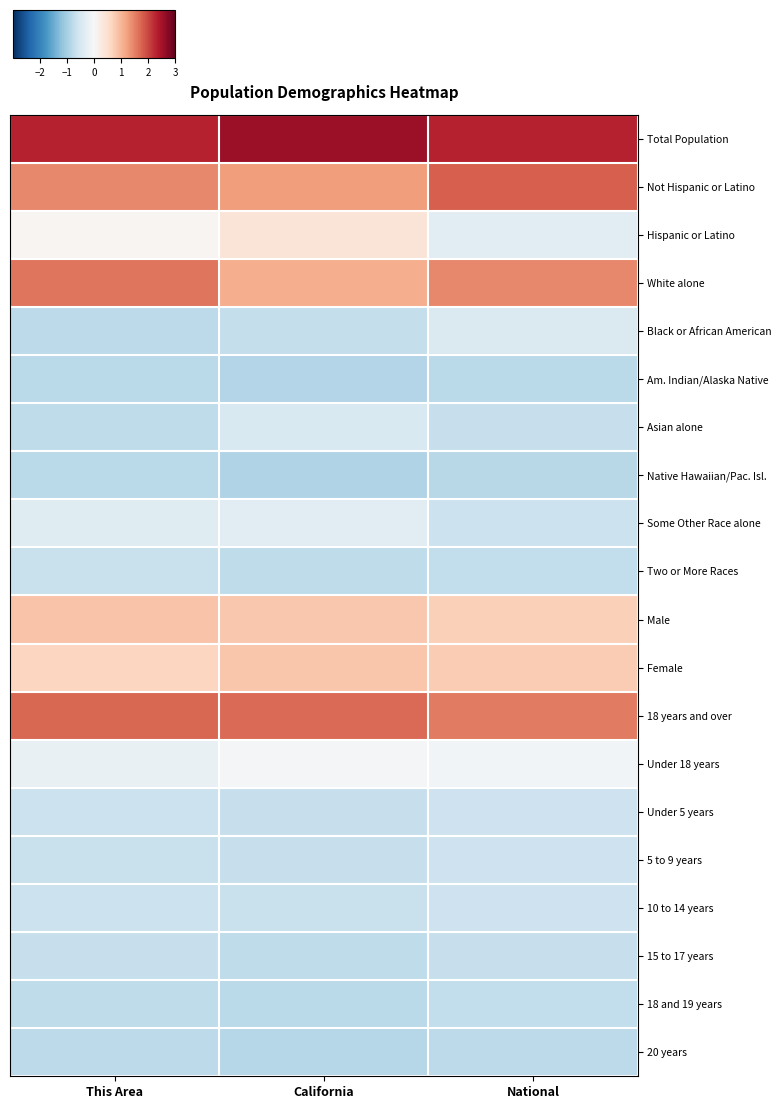

At how many categories does at least one series exceed 2?

3